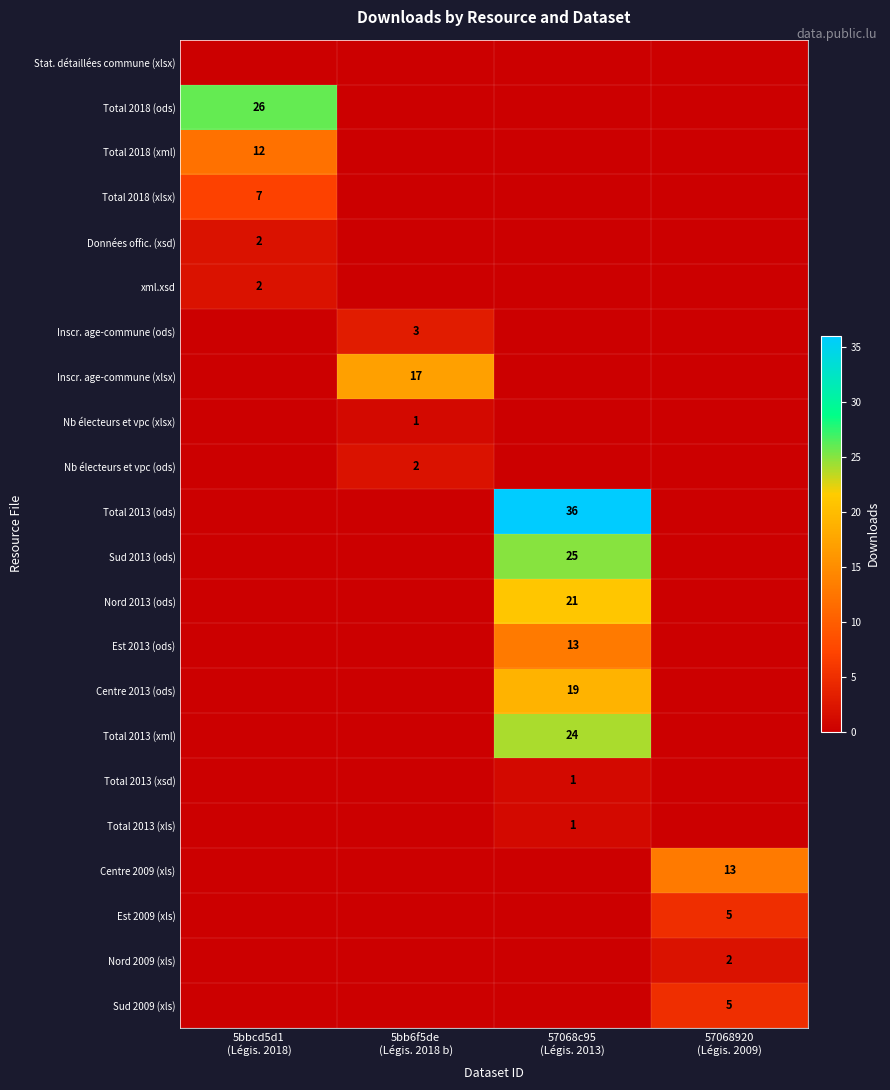

True or false: xml.xsd has a value of 1 at 5bbcd5d1 (Légis. 2018).

False